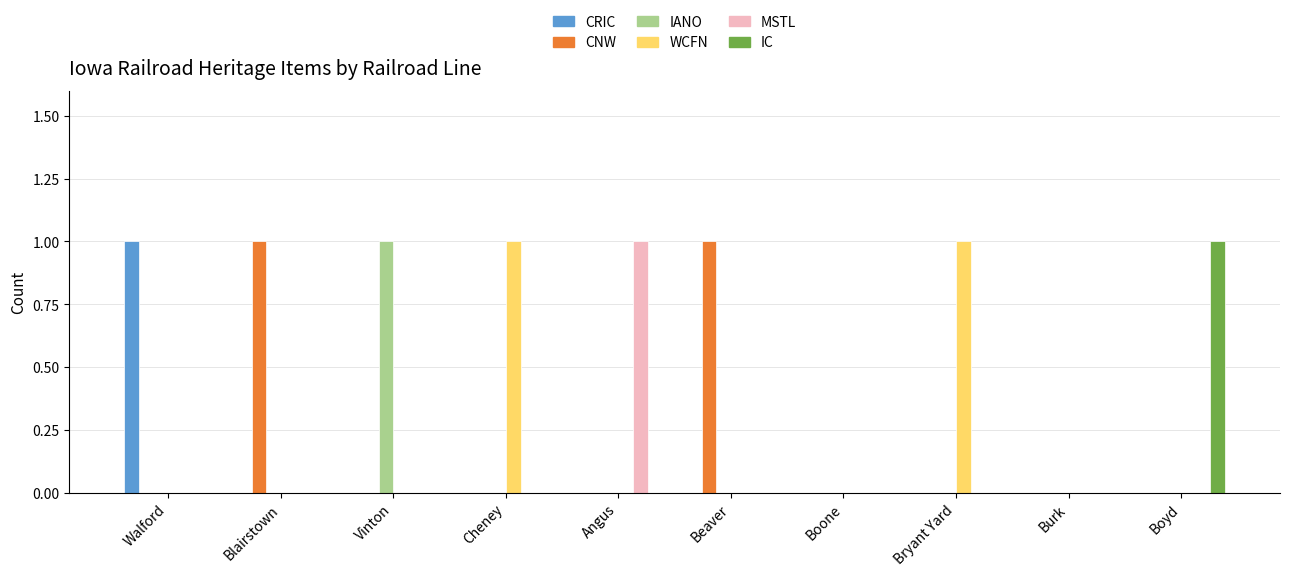

True or false: IANO has a value of -1 at Beaver.

False